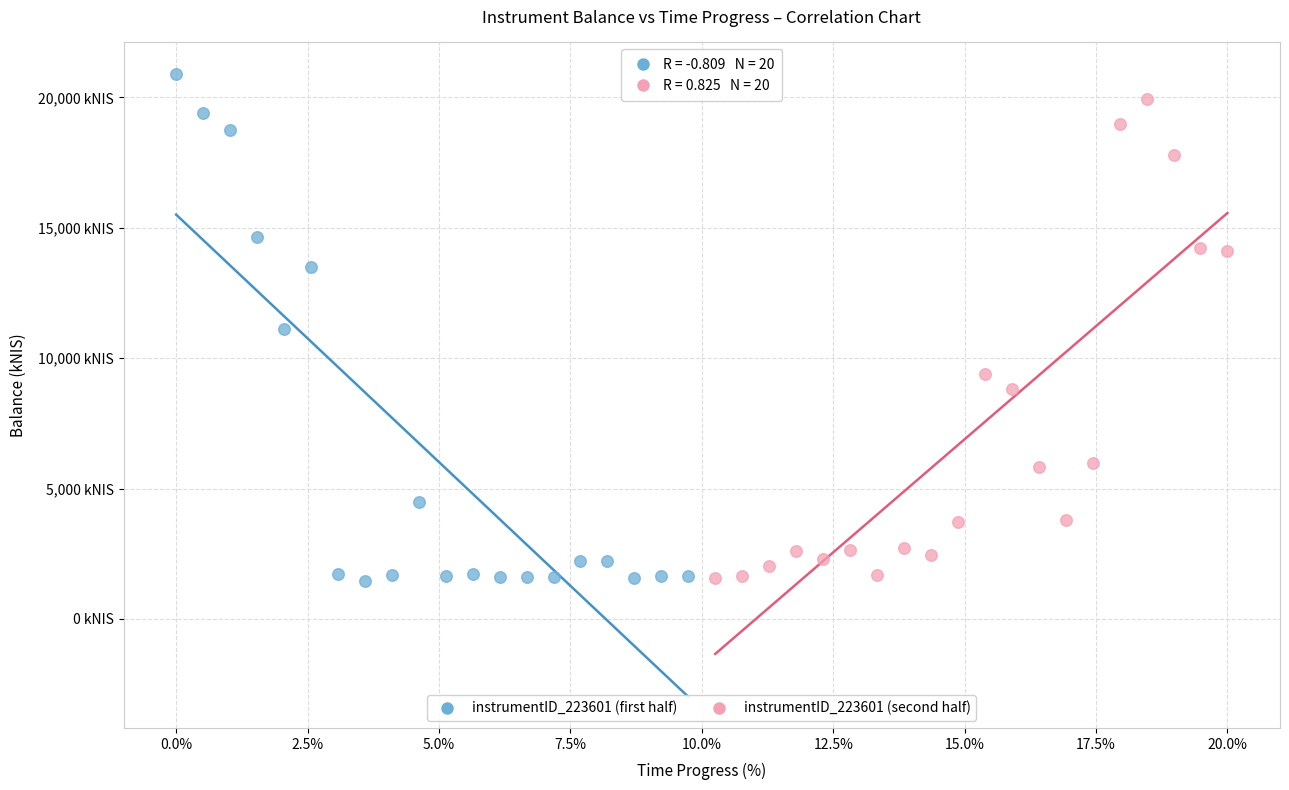

What are all the series names shown in the legend?

instrumentID_223601 (first half), instrumentID_223601 (second half)